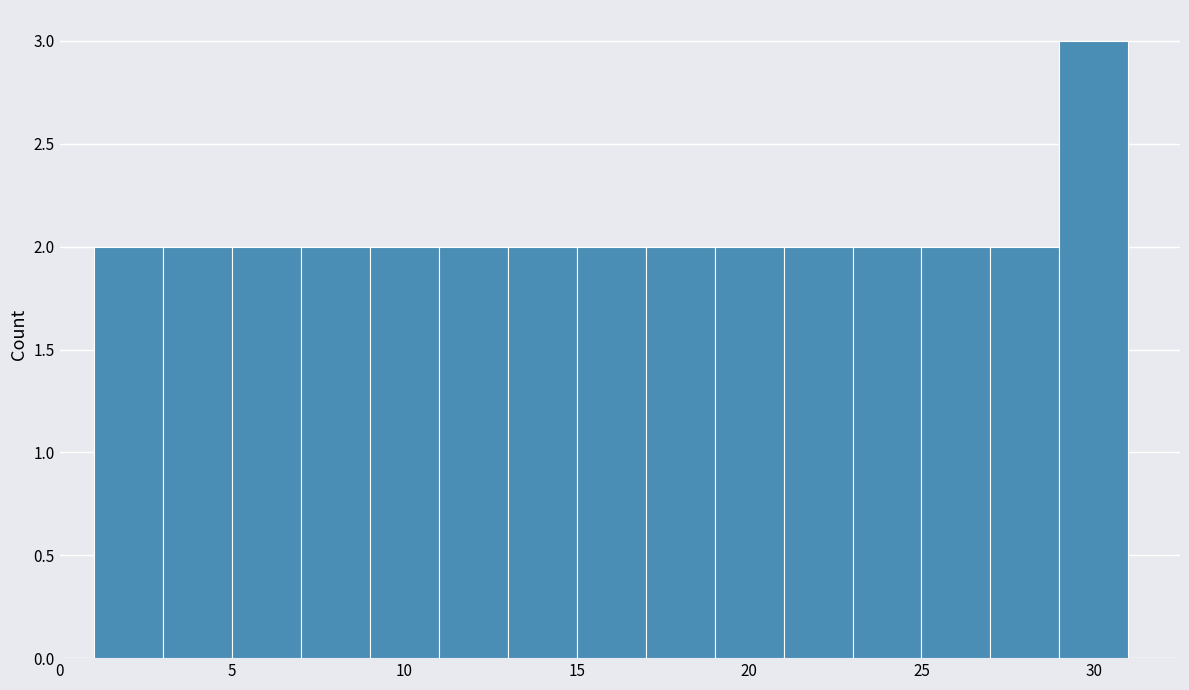

Over which range of the x-axis is the bar tallest?

29 to 31